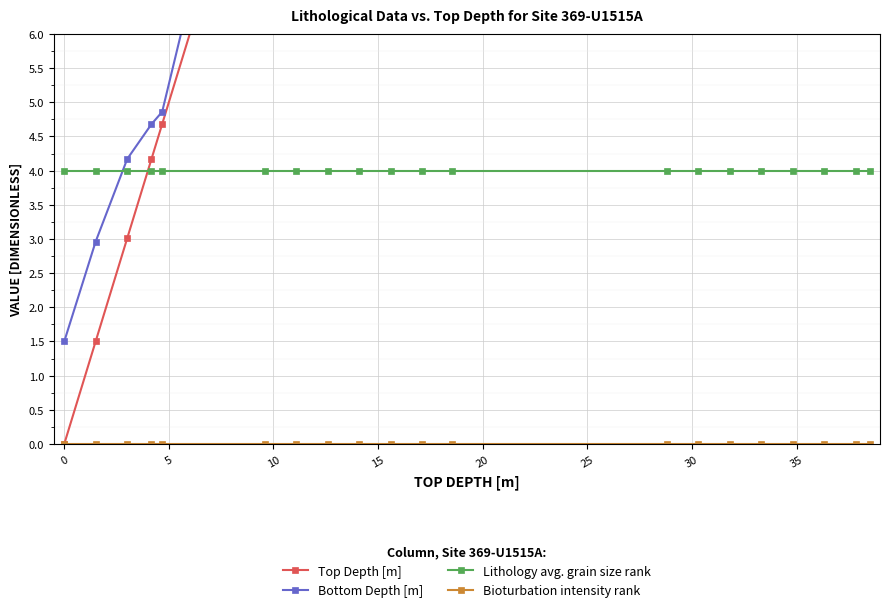

Is this an area chart (filled region under the line)?

No